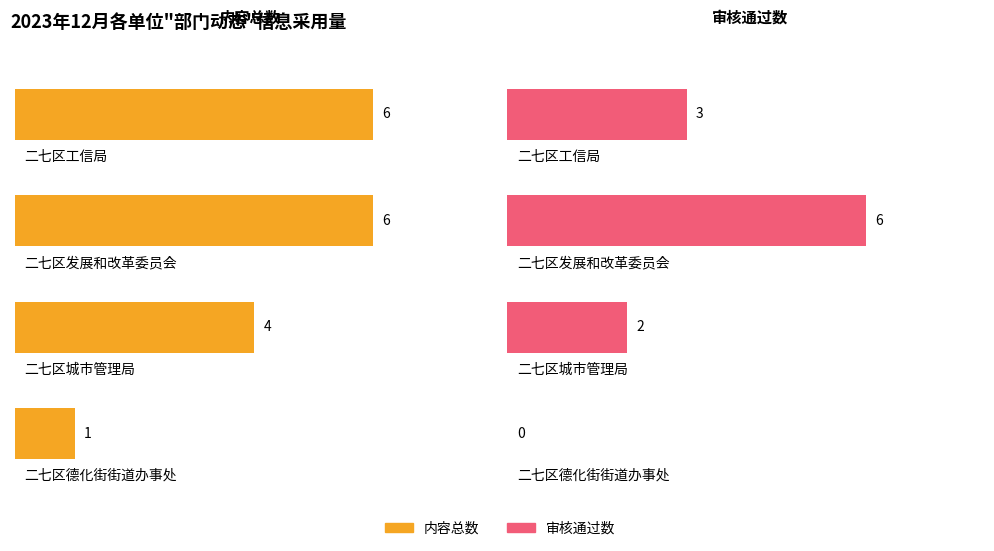

At 二七区德化街街道办事处, list the series in order from smallest to largest.

审核通过数, 内容总数